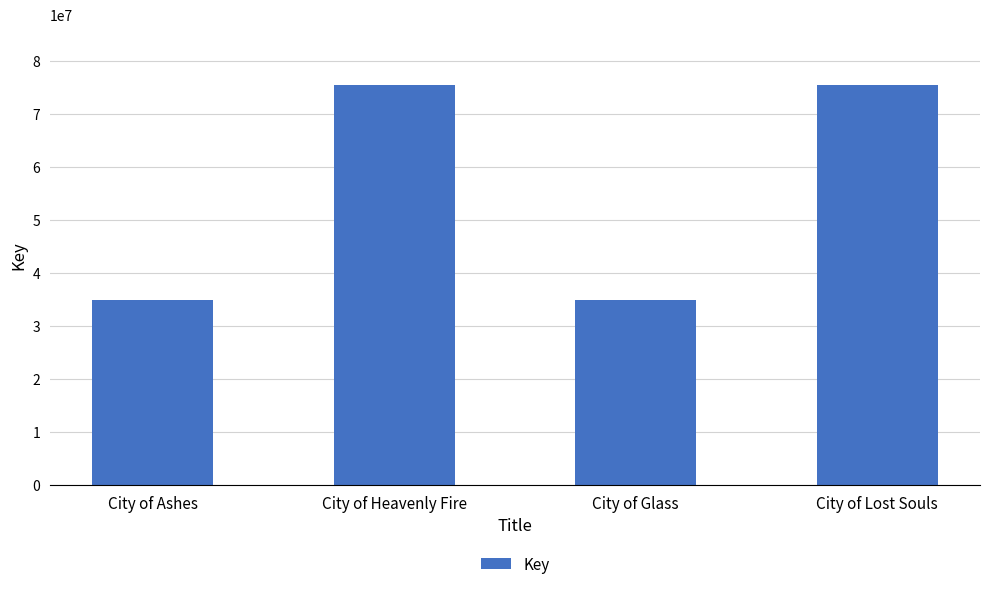

Which has a higher value, City of Ashes or City of Heavenly Fire?

City of Heavenly Fire